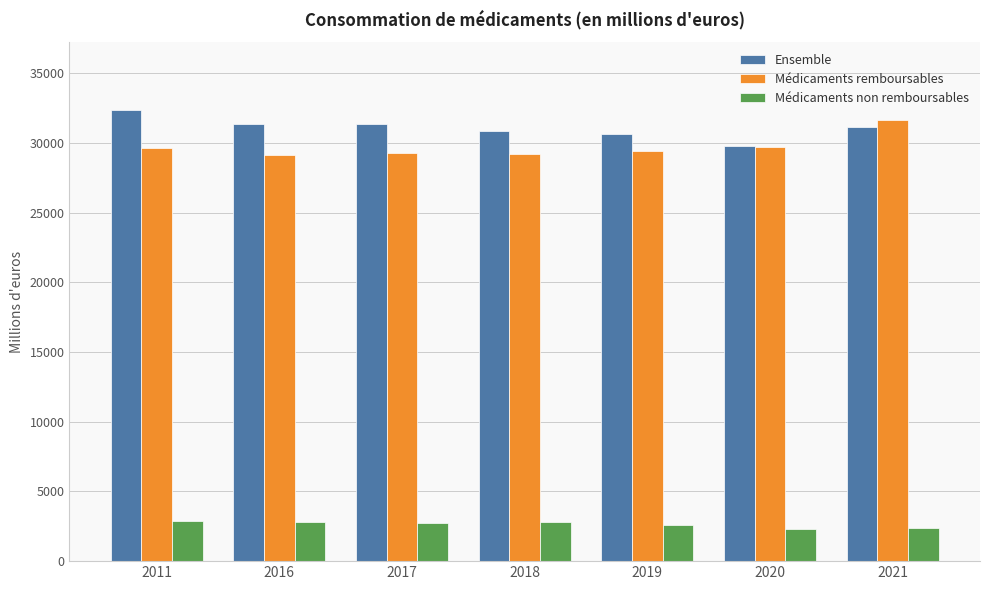

What is the average value of the Ensemble series?

31084